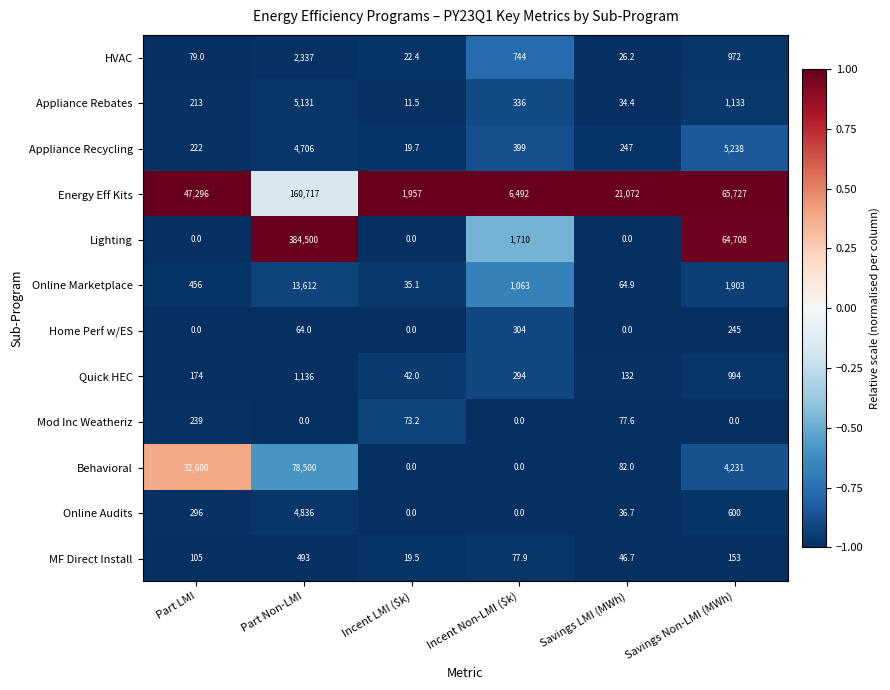

Which series has the largest total across all categories?

Lighting